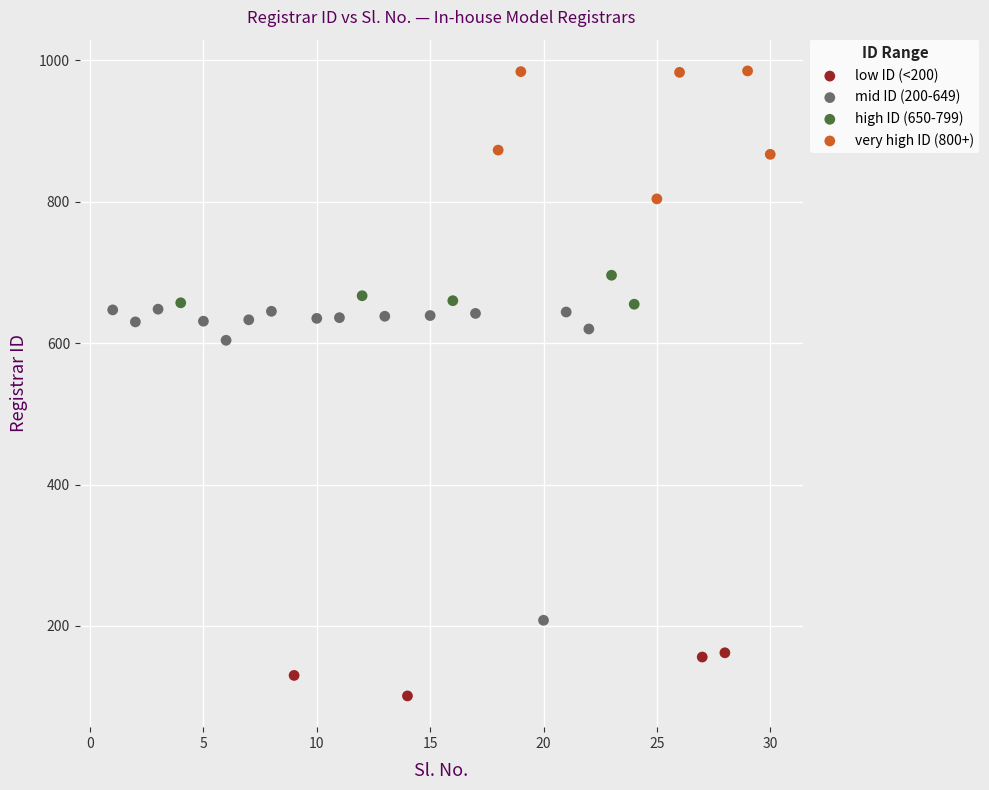

Which series contains the lowest Y value?

low ID (<200)